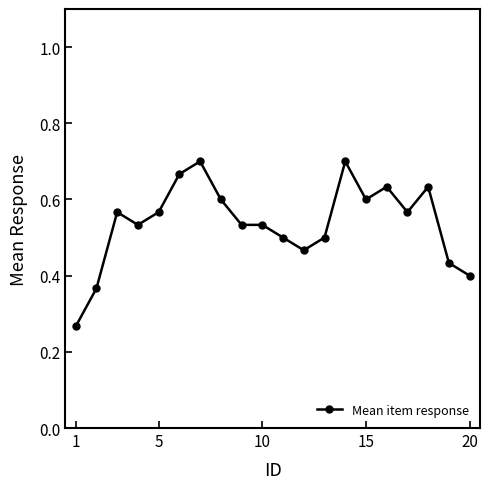

Count the values in the range 0 to 1.

20